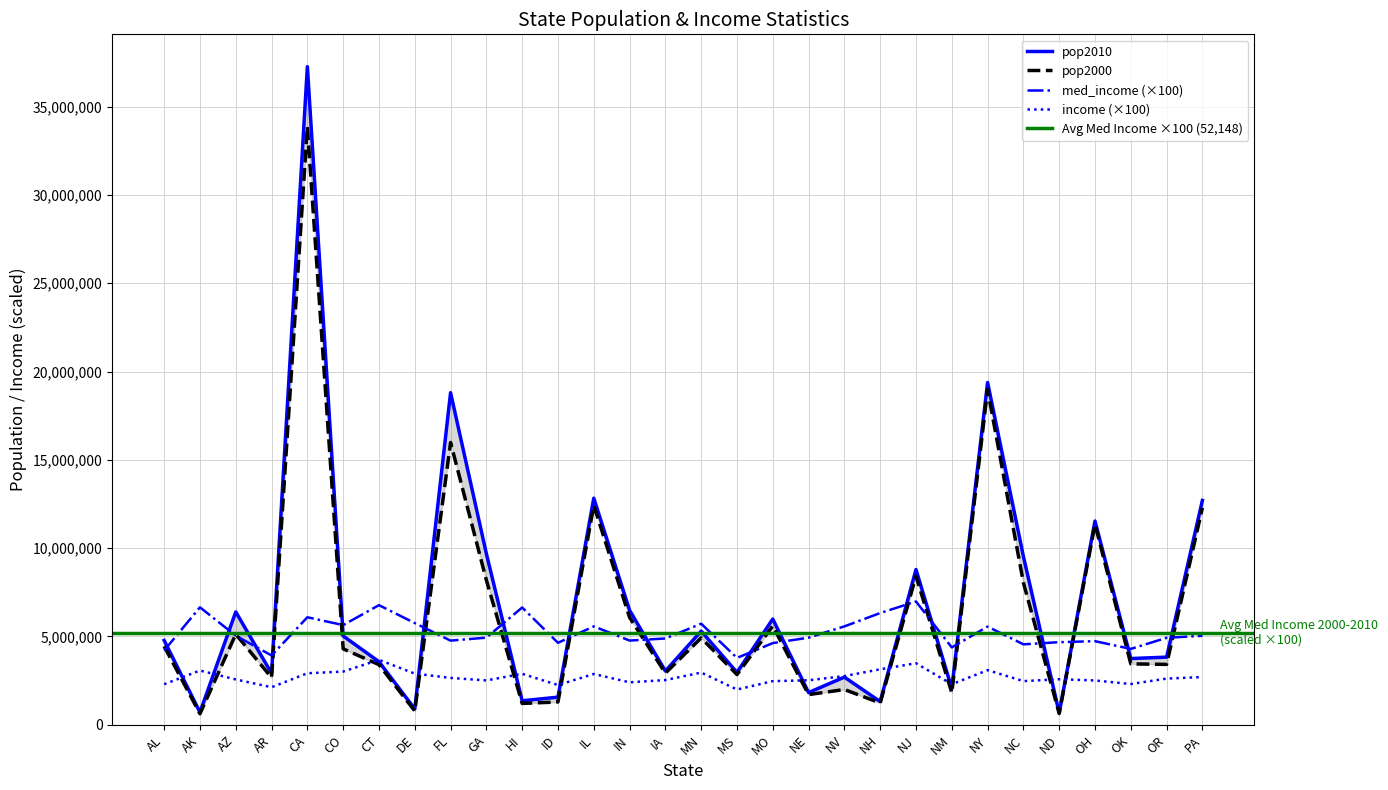

What is the difference between the income values at DE and MS?

903000